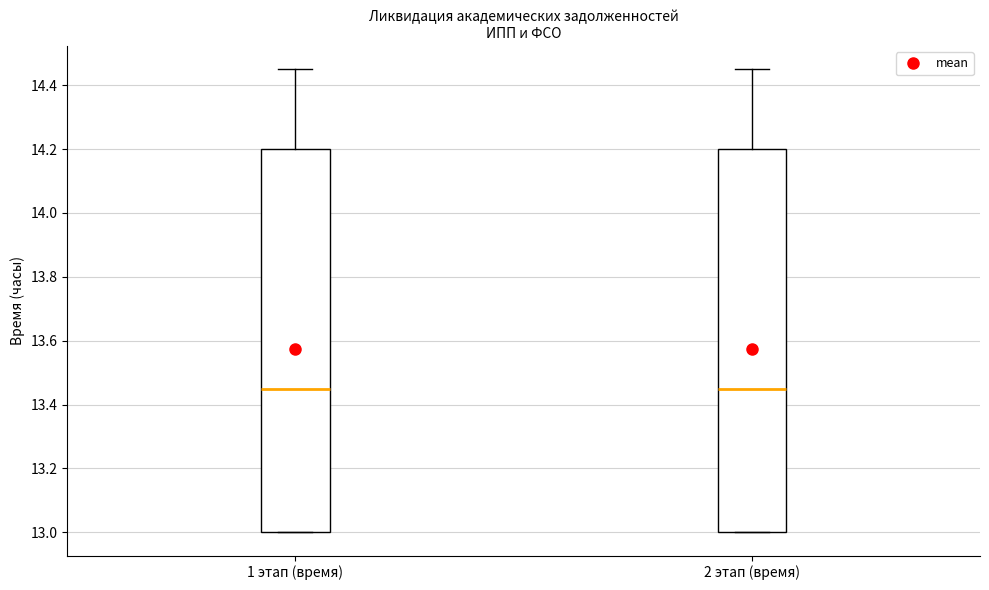

Where is the lower edge of the box for 2 этап (время) on the y-axis? The values are not printed on the chart, so give them approximately, as read against the axis.

13.00